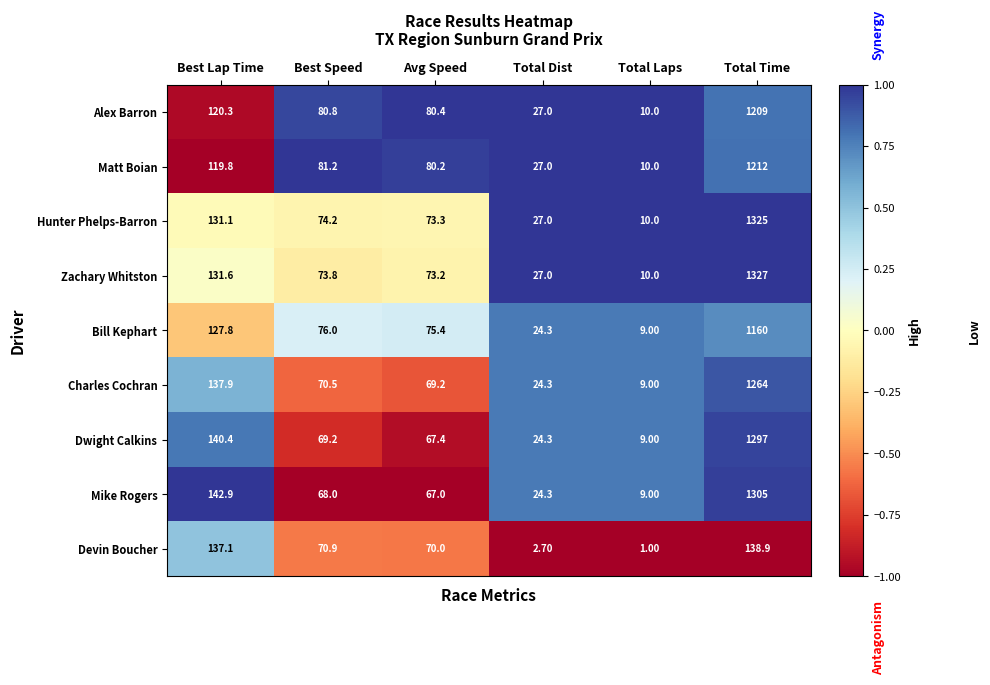

List the series in order of their peak value, lowest first.

Devin Boucher, Bill Kephart, Alex Barron, Matt Boian, Charles Cochran, Dwight Calkins, Mike Rogers, Hunter Phelps-Barron, Zachary Whitston